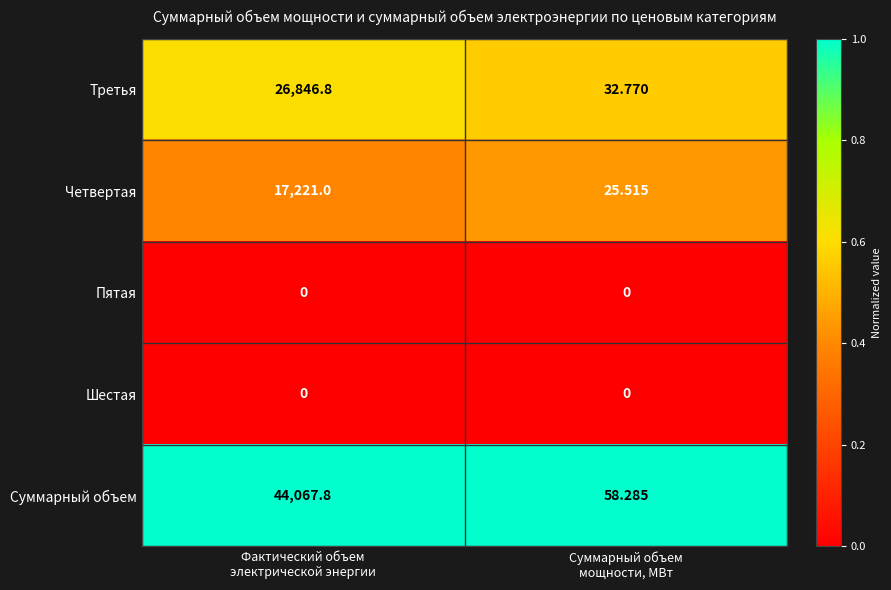

Which series has the largest total across all categories?

Суммарный объем